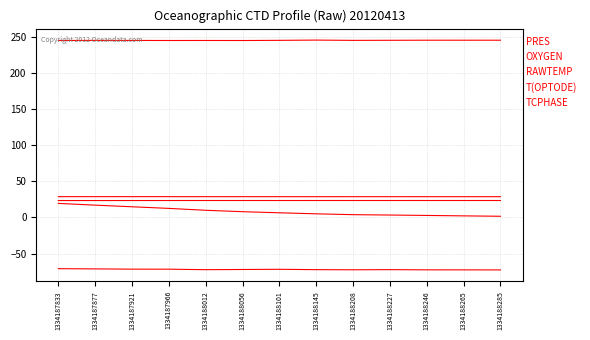

What is the value of the T(OPTODE) point at the 4th from the left?

23.5